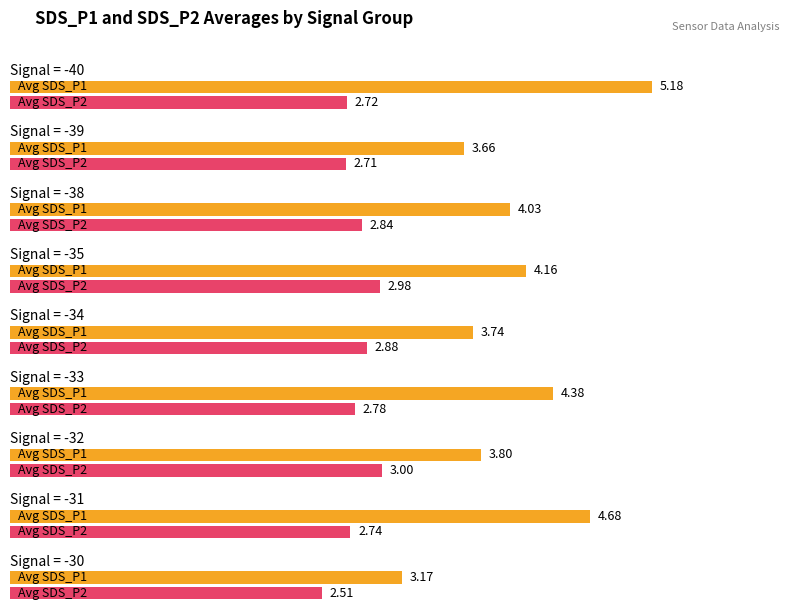

Does the chart contain stacked bars?

No